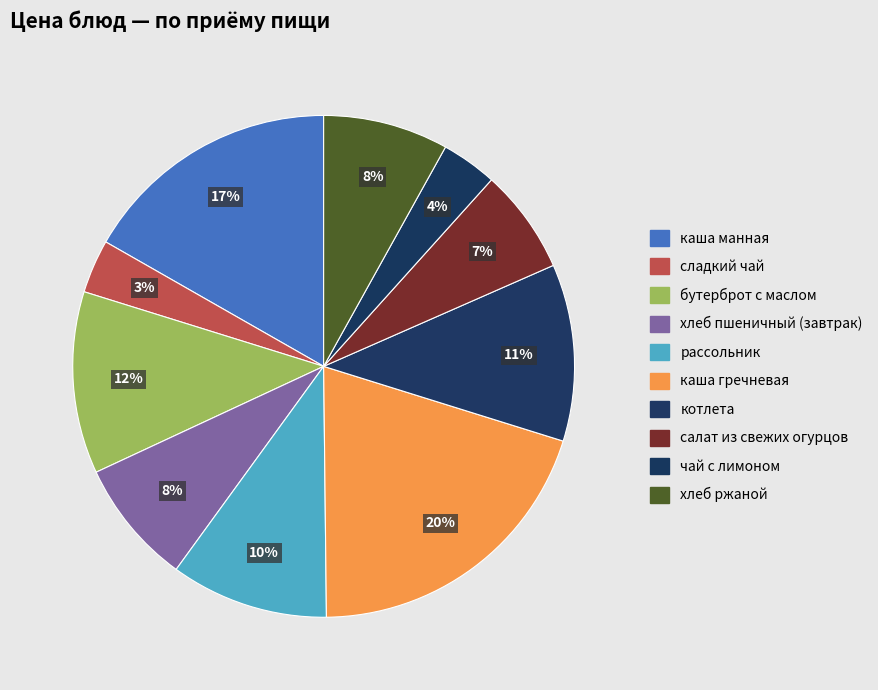

Which category has the smallest portion of the pie?

сладкий чай